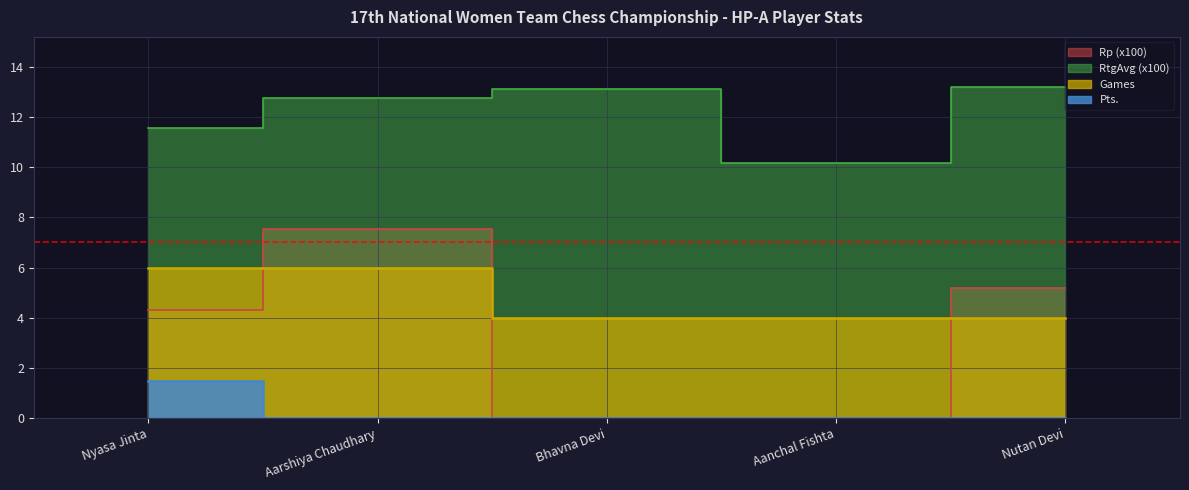

What are all the series names shown in the legend?

Pts., Games, RtgAvg, Rp